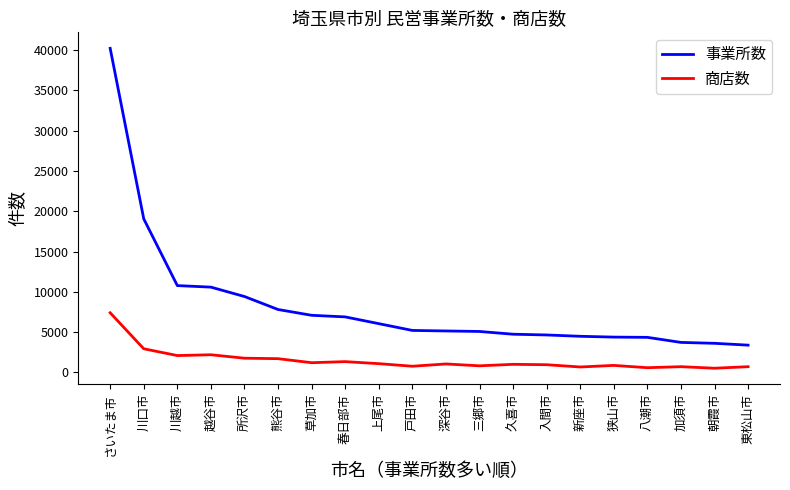

True or false: 事業所数 and 商店数 cross at least once.

False